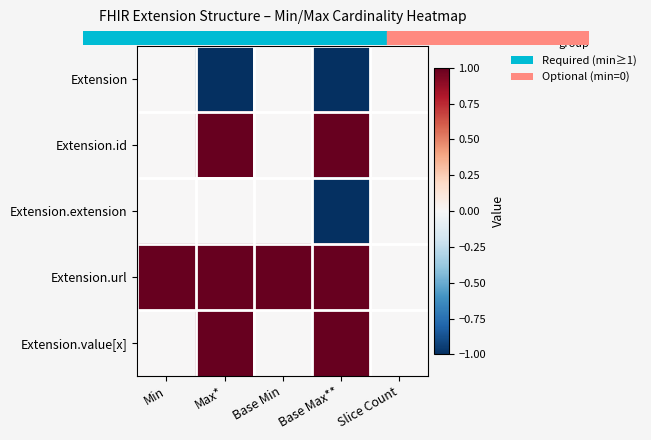

Count the number of categories in the chart.

5